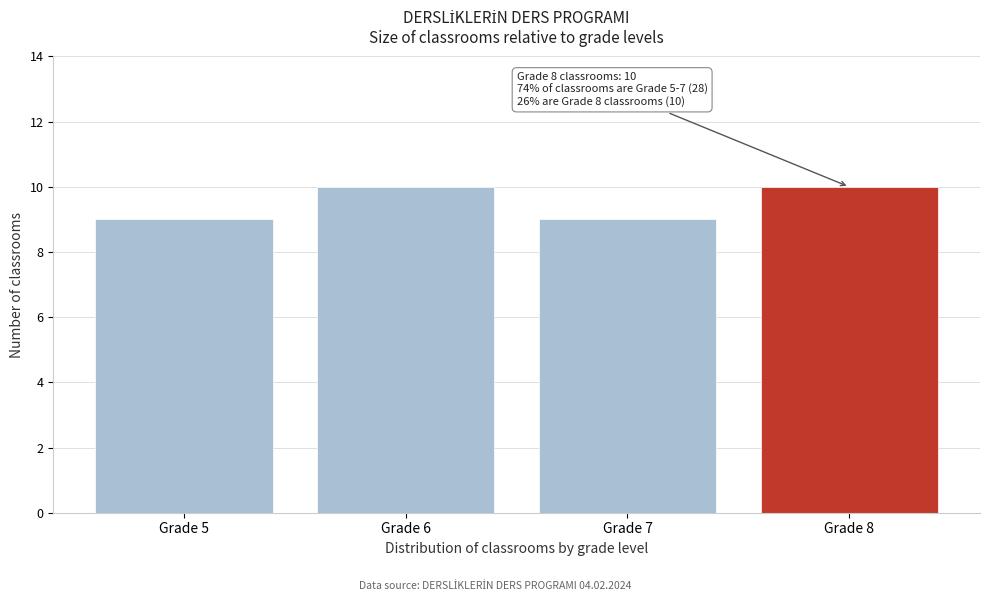

Reading left to right, extract all data points from this chart.

Grade 5=9	Grade 6=10	Grade 7=9	Grade 8=10